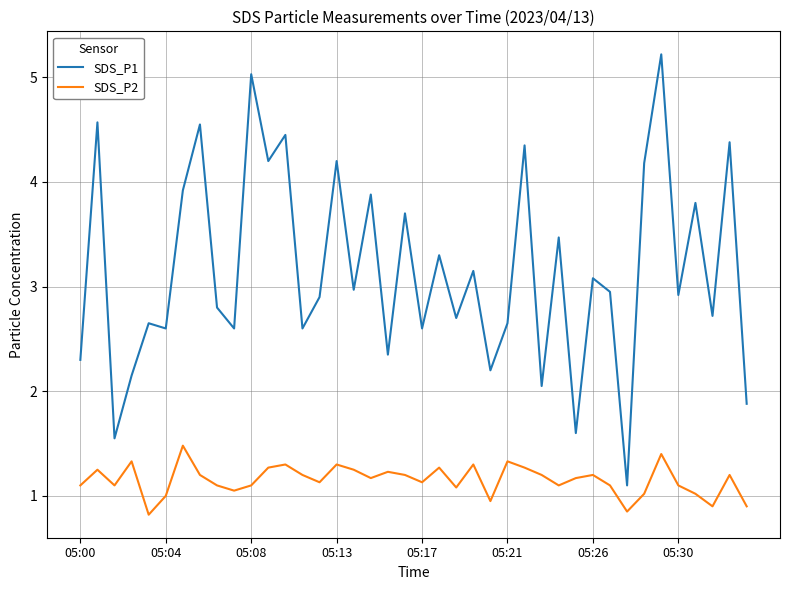

Rank the series by their average value, from highest to lowest.

SDS_P1, SDS_P2